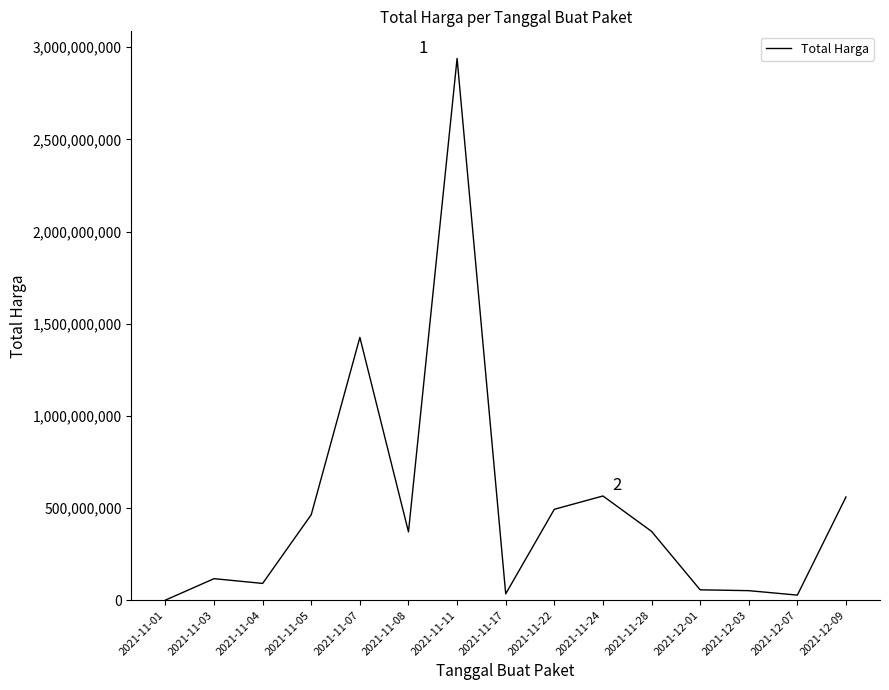

Is it true that the value at 2021-11-05 is 464002100?

True